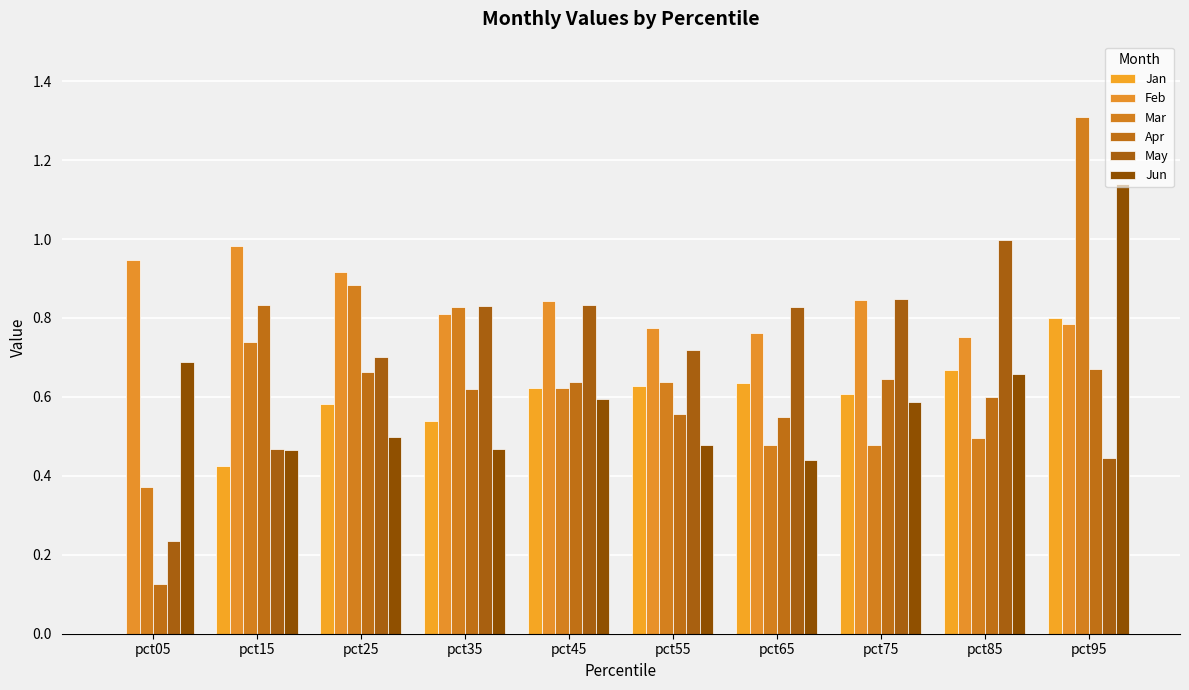

Is it true that Feb equals 0.8 at pct85?

True